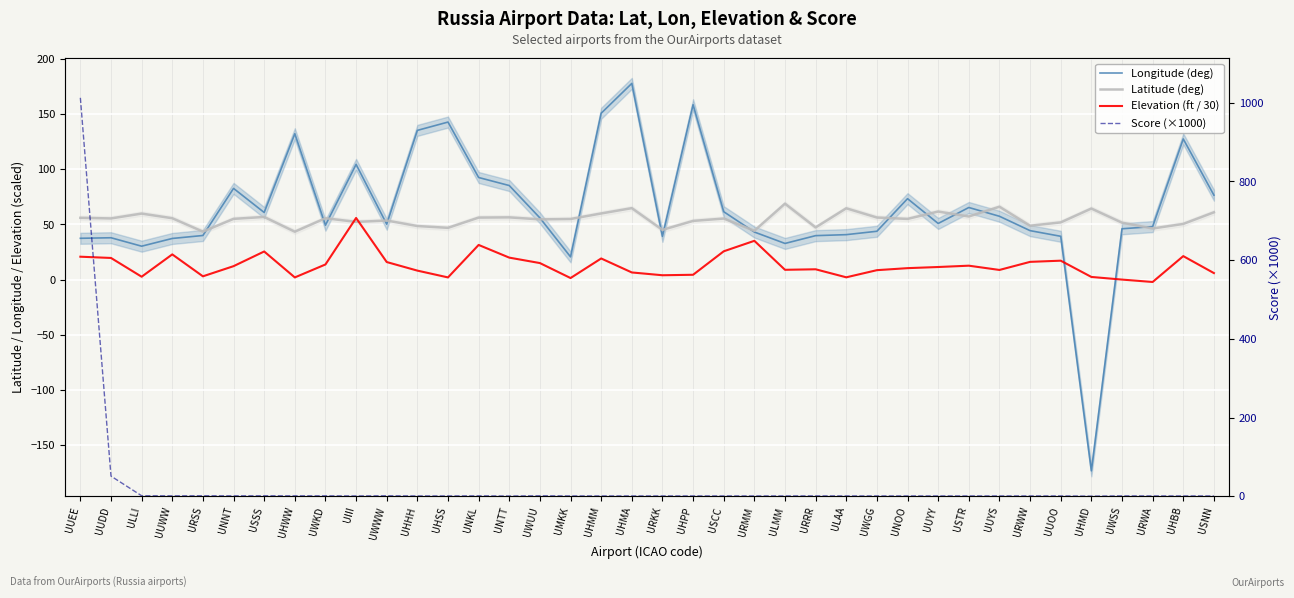

What are all the series names shown in the legend?

Longitude (deg), Latitude (deg), Elevation (ft / 30), Score (×1000)